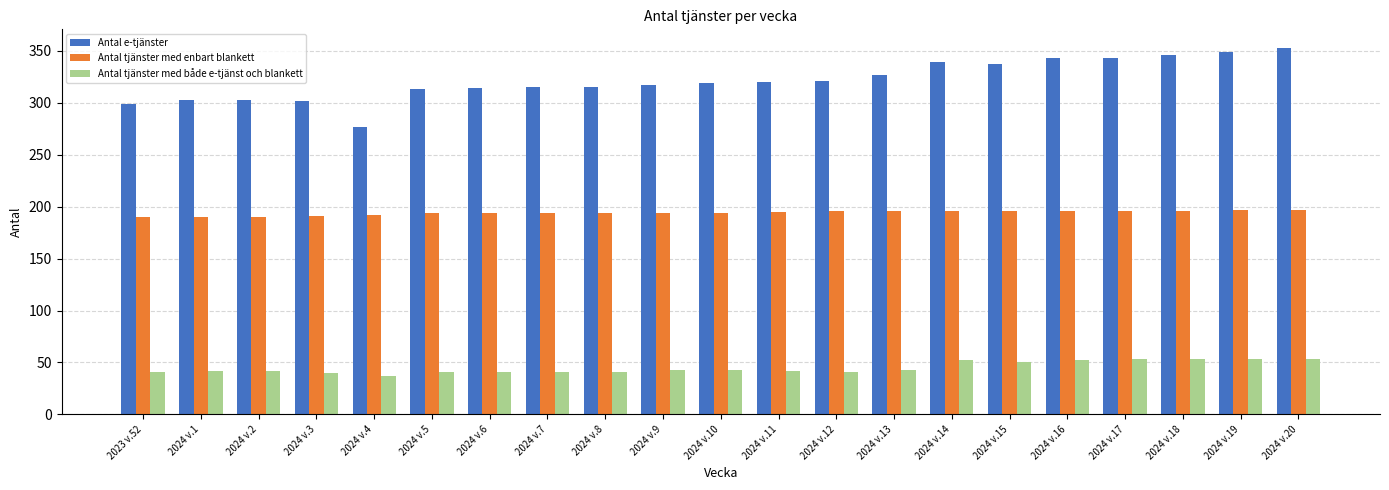

What is the label of the 5th bar from the left?

2024 v.4